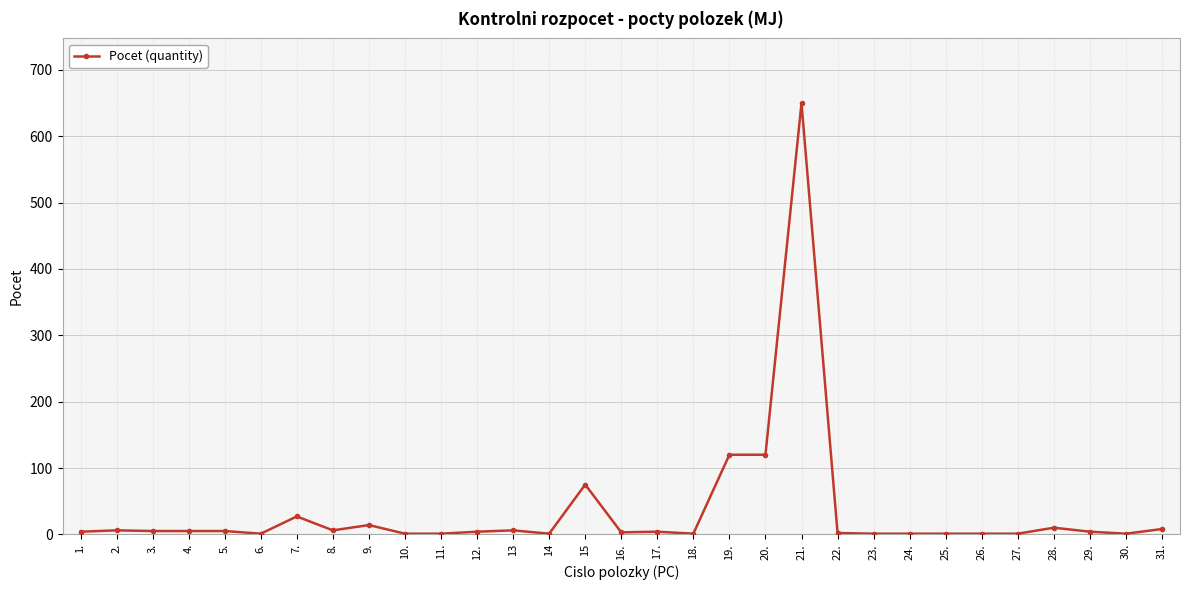

What is the minimum value shown in the chart?

1